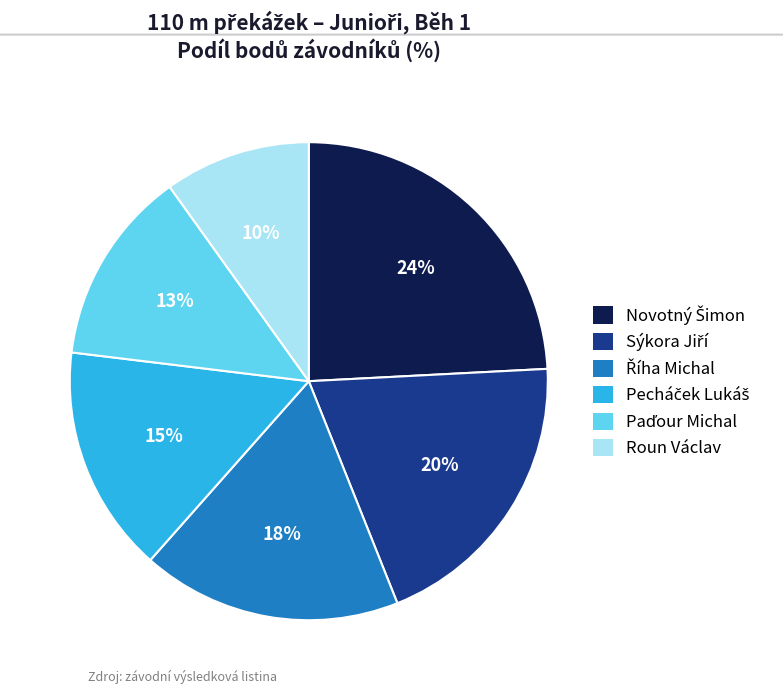

How many slices are in this pie chart?

6